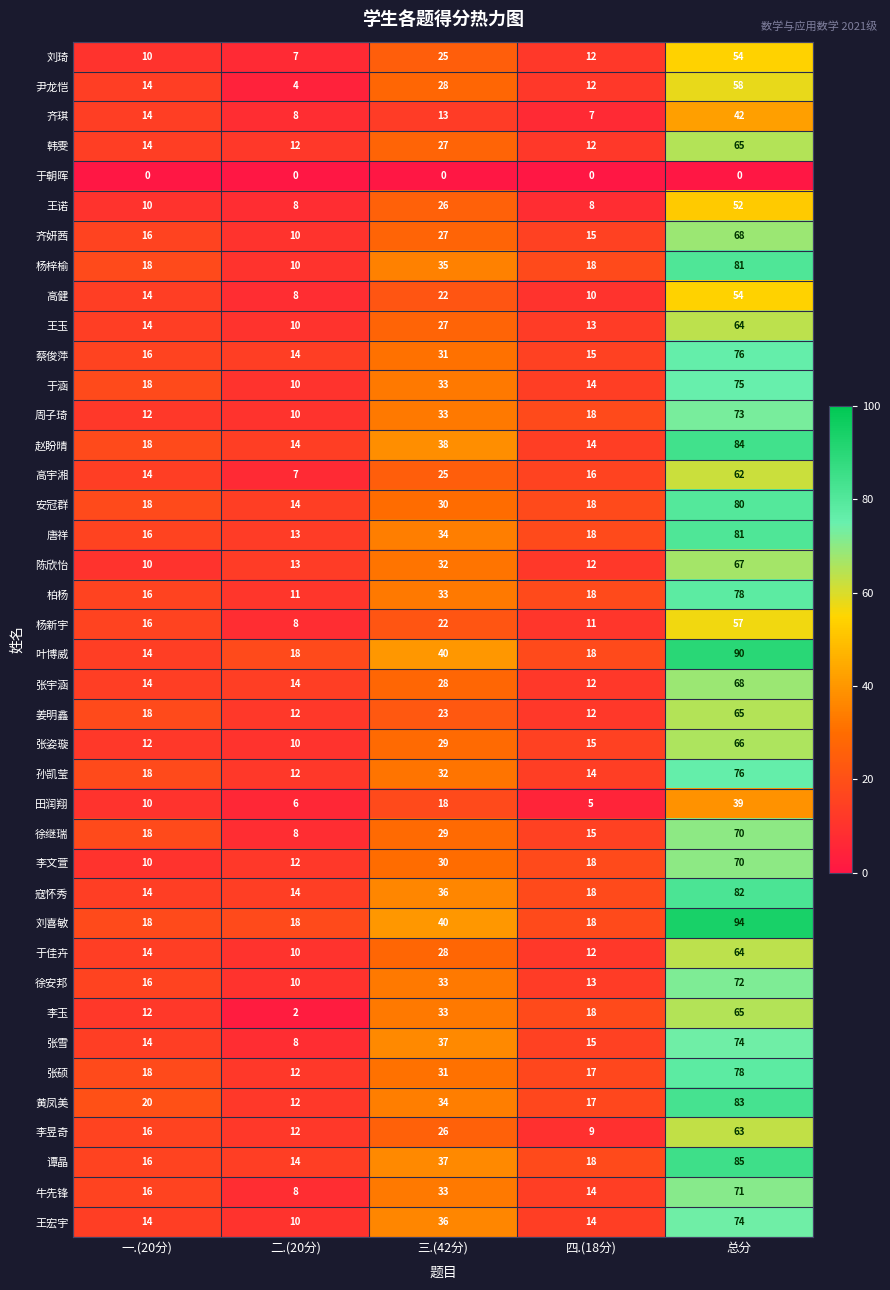

What is the difference between the highest and lowest values at 三.(42分)?

40